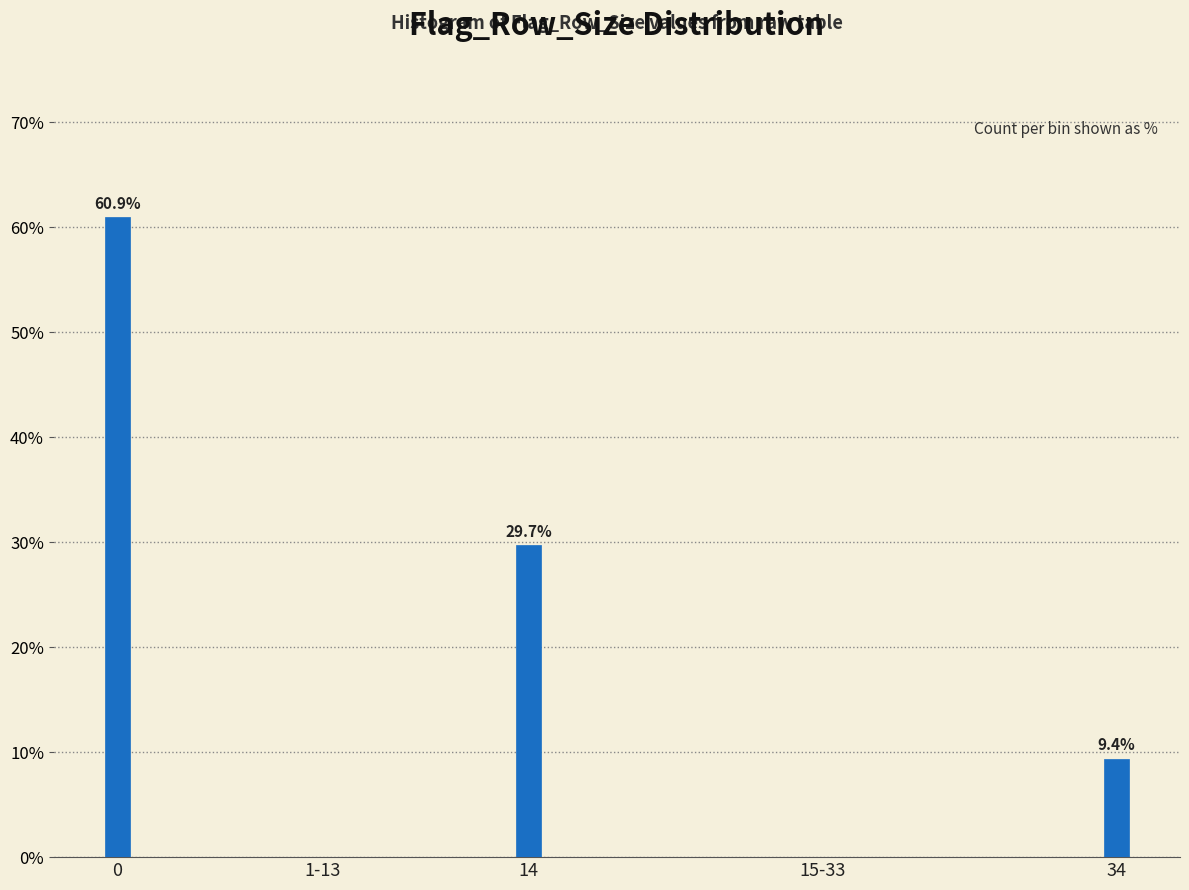

Reading right to left, list all the values displayed in this chart.

34=9.4	15-33=0.0	14=29.7	1-13=0.0	0=60.9